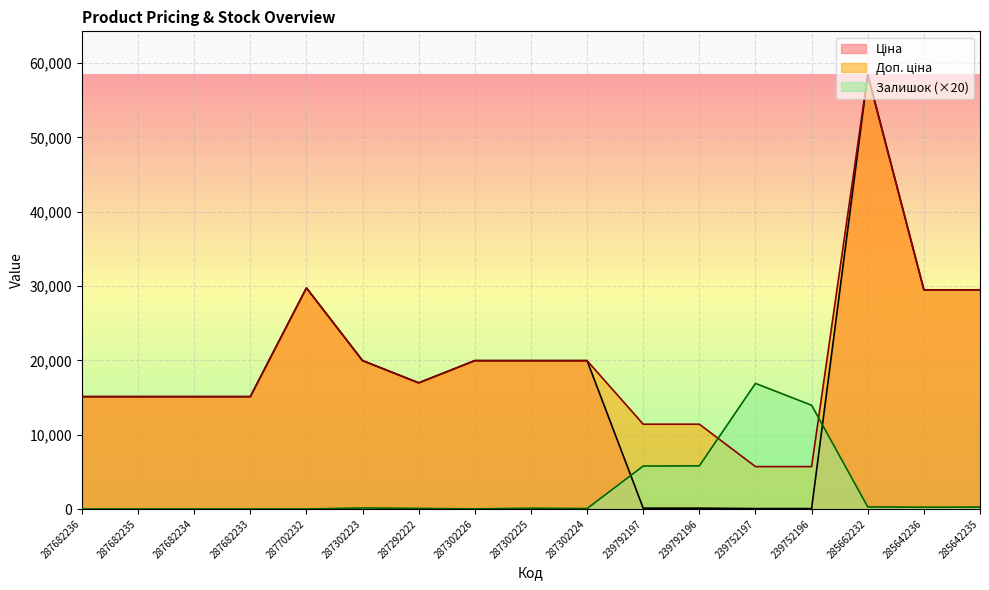

What are all the series names shown in the legend?

Ціна, Доп. ціна, Залишок